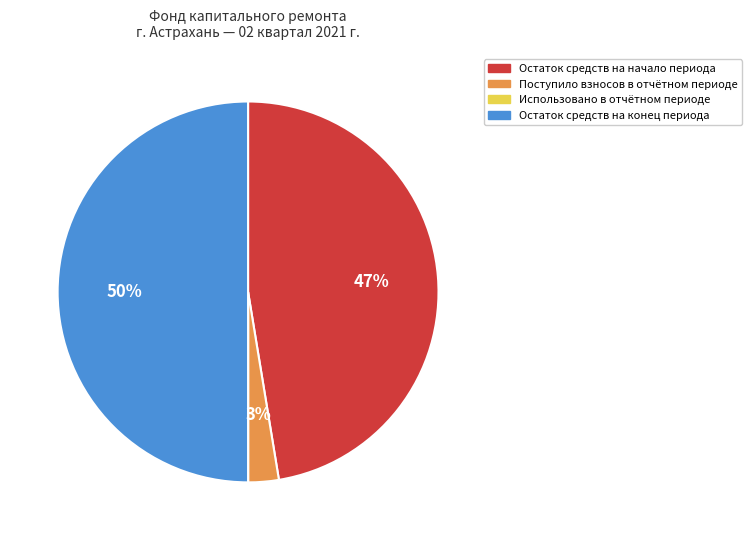

To the nearest percent, what is the difference between the largest and smallest slice percentages?

50%